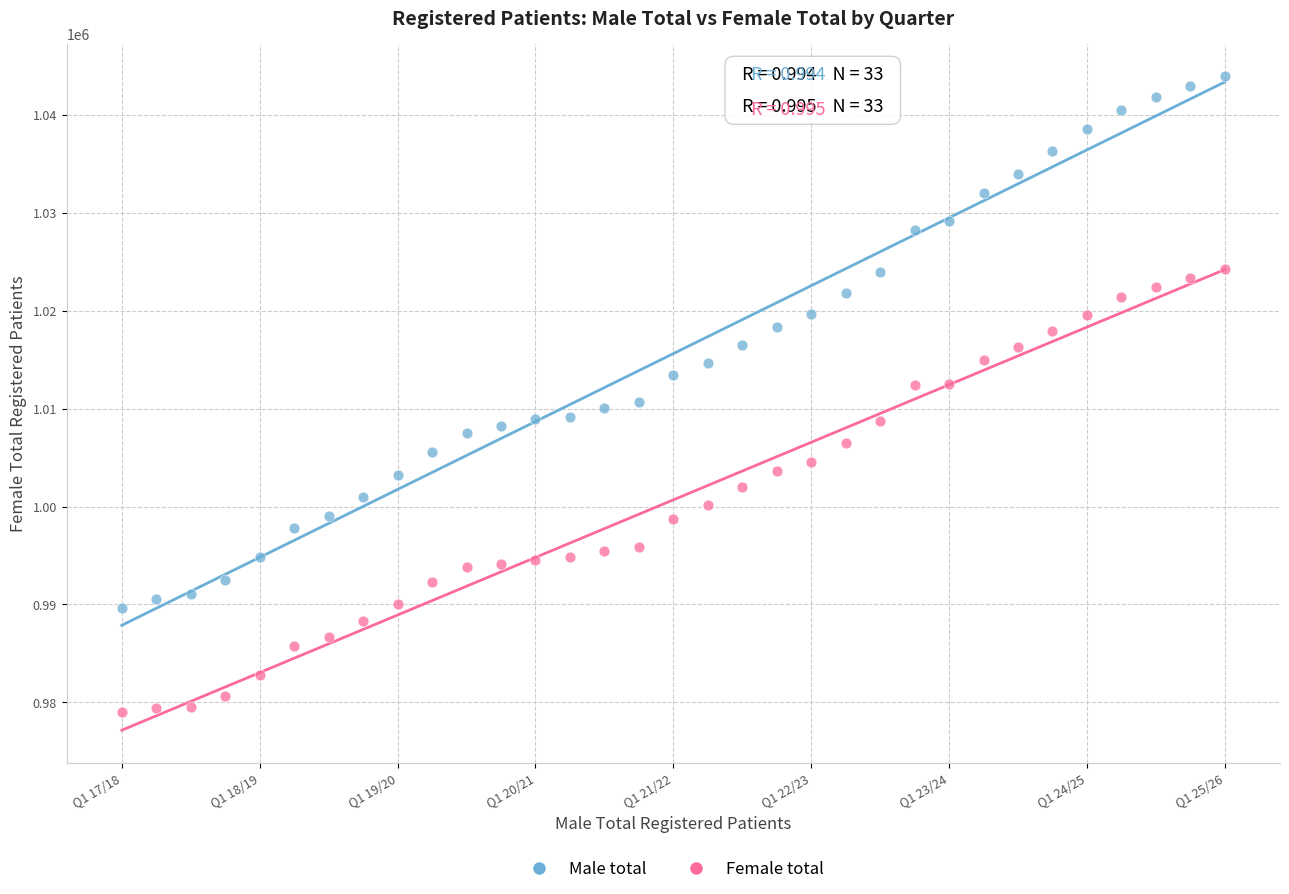

Which series reaches the maximum Y coordinate?

Male total